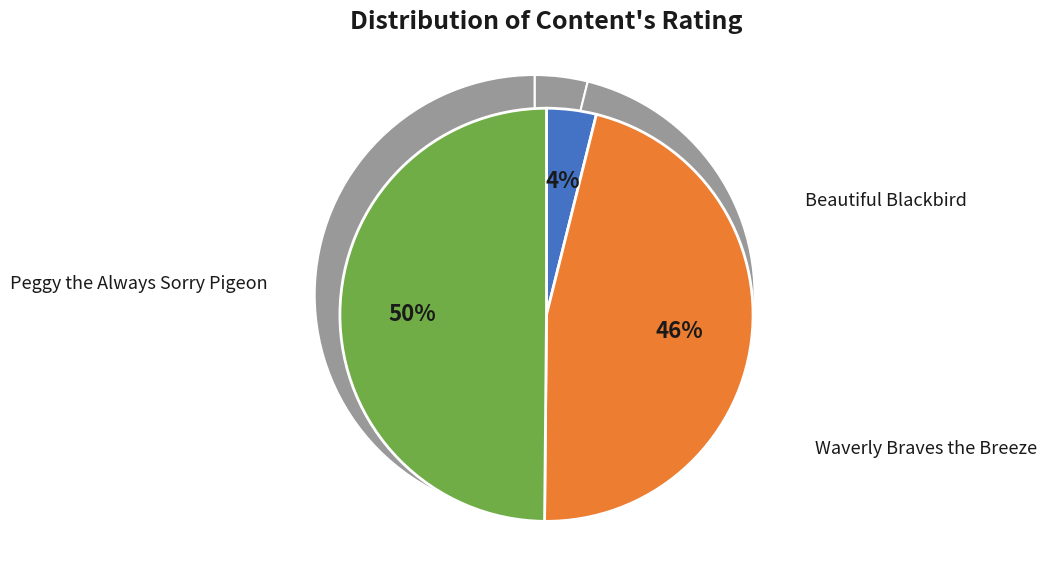

To the nearest percent, what is the combined percentage of Peggy the Always Sorry Pigeon and Beautiful Blackbird?

54%